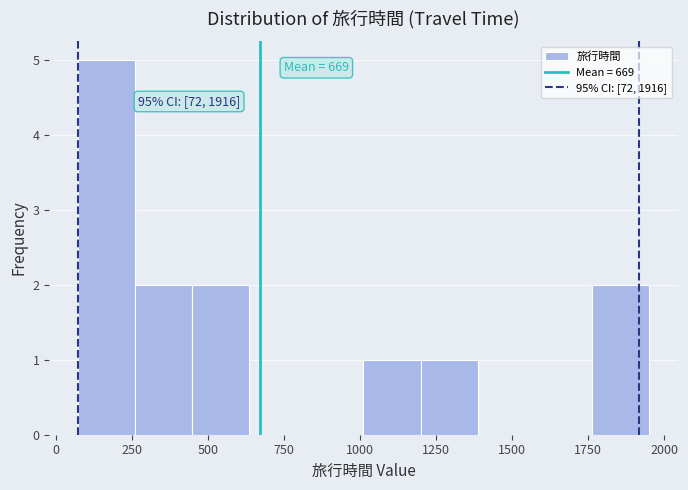

Read against the x-axis, roughly where is the centre of the tallest bar?

150